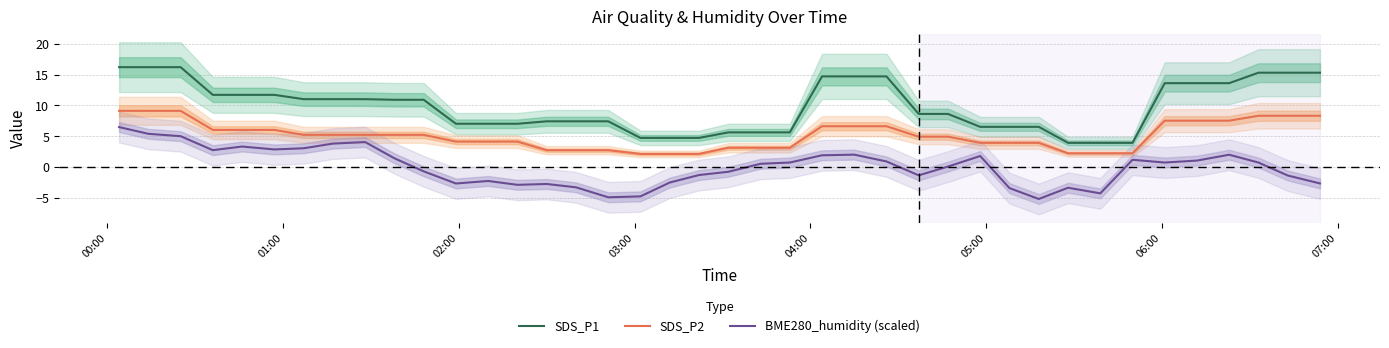

Count the number of data series in this chart.

3